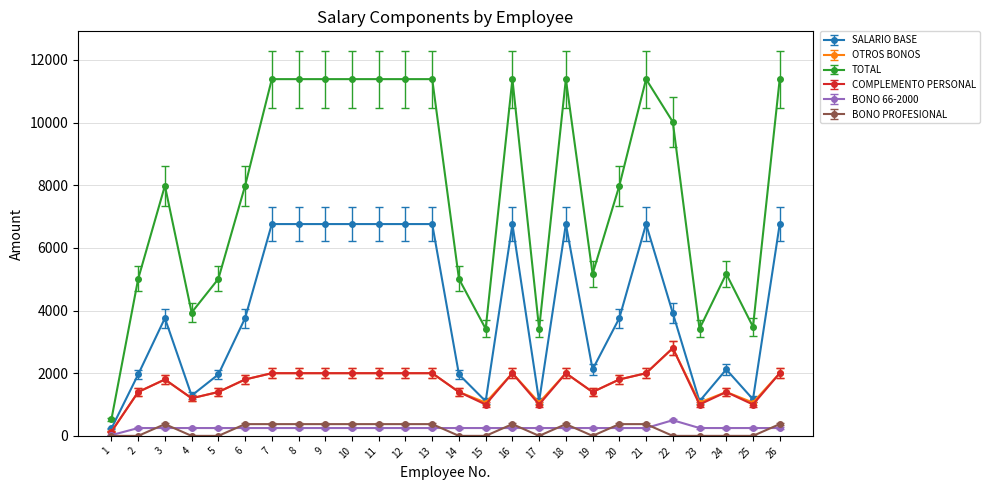

What value does the SALARIO BASE series have at 21?

6759.0